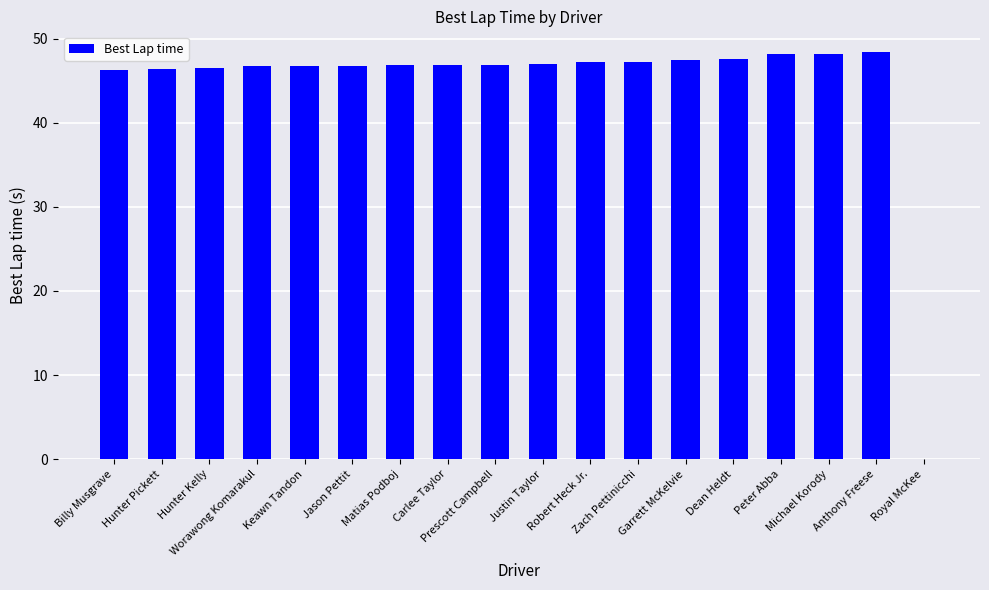

What is the greatest value displayed?

48.4